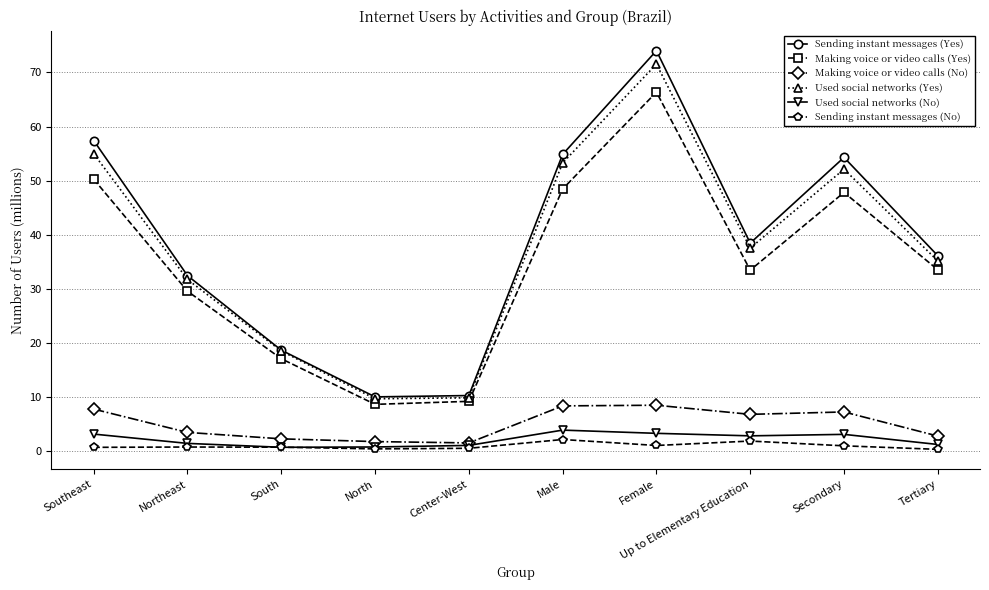

In Making voice or video calls (No), how many points are higher than both neighbors (excluding endpoints)?

2